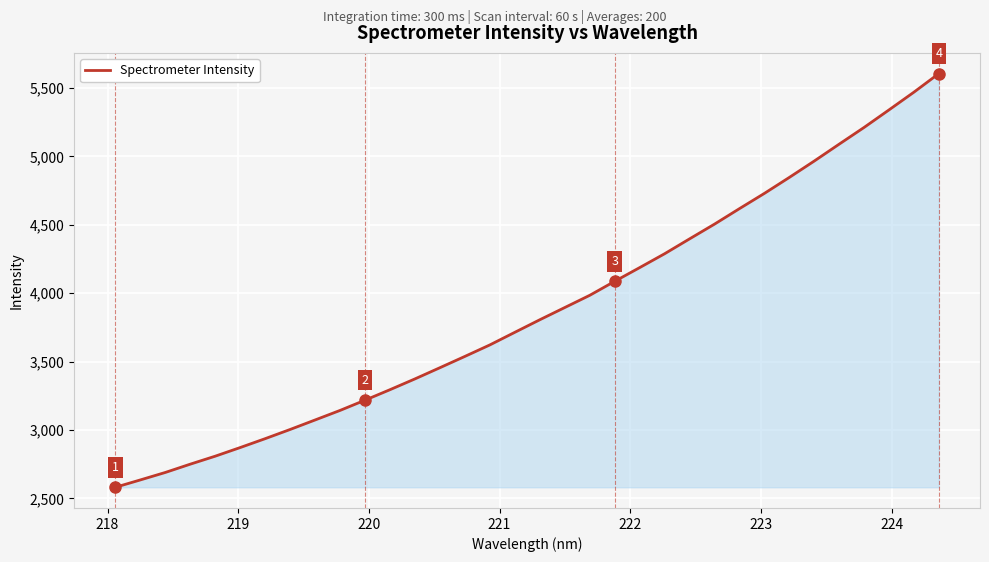

How many lines are shown in the chart?

1